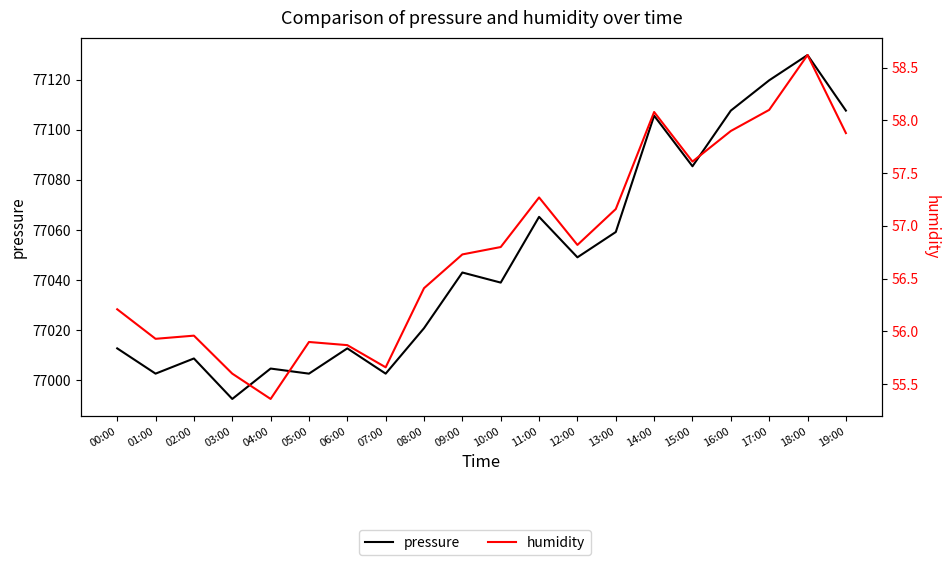

Read the humidity value at 01:00.

55.9